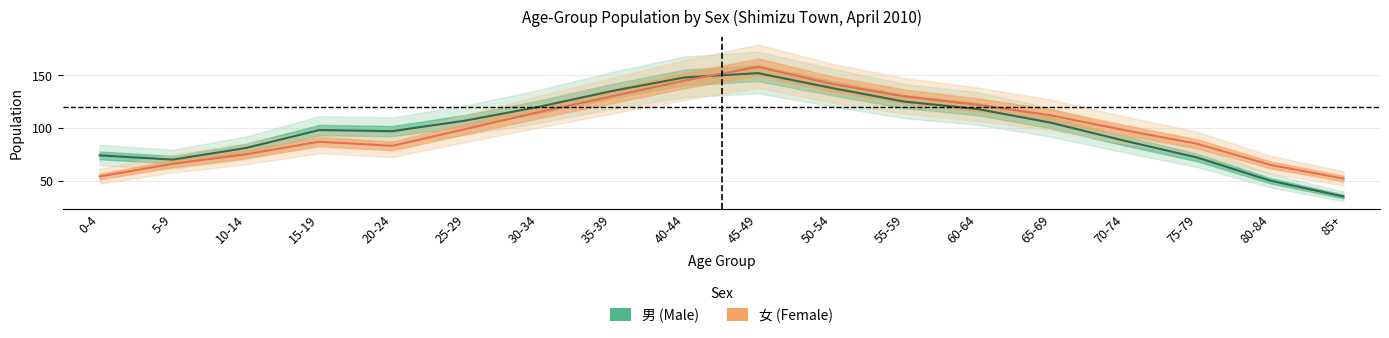

What is the minimum value shown in the chart?

35